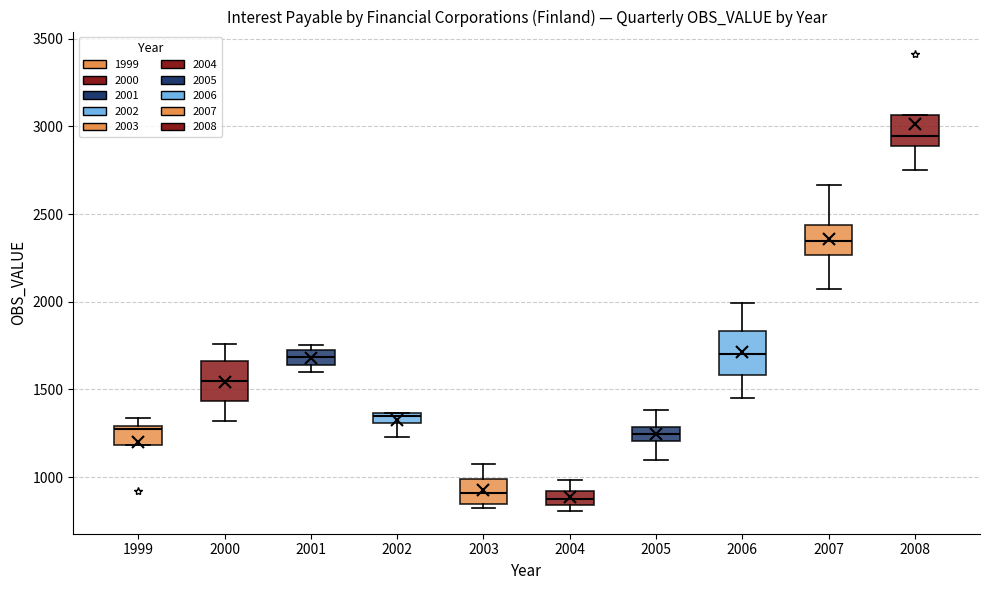

Where does the lower whisker of the box at x = 2005 end on the y-axis? The values are not printed on the chart, so give them approximately, as read against the axis.

1100